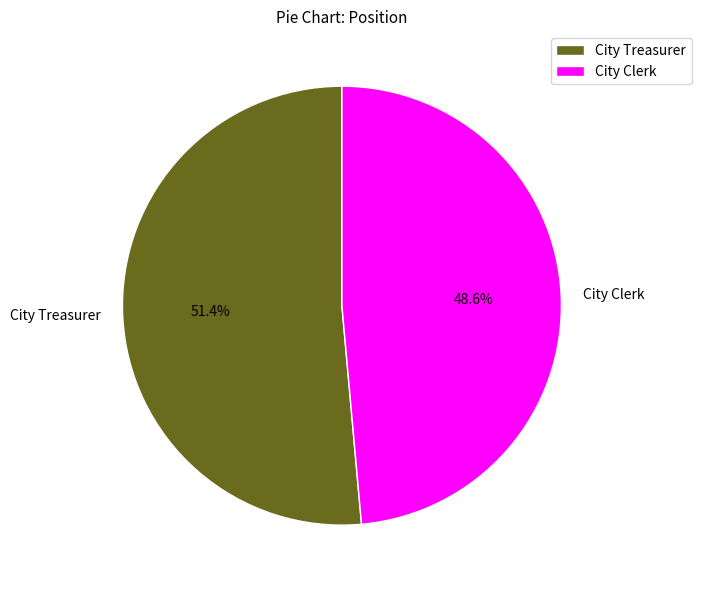

To the nearest percent, what is the combined percentage of City Clerk and City Treasurer?

100%